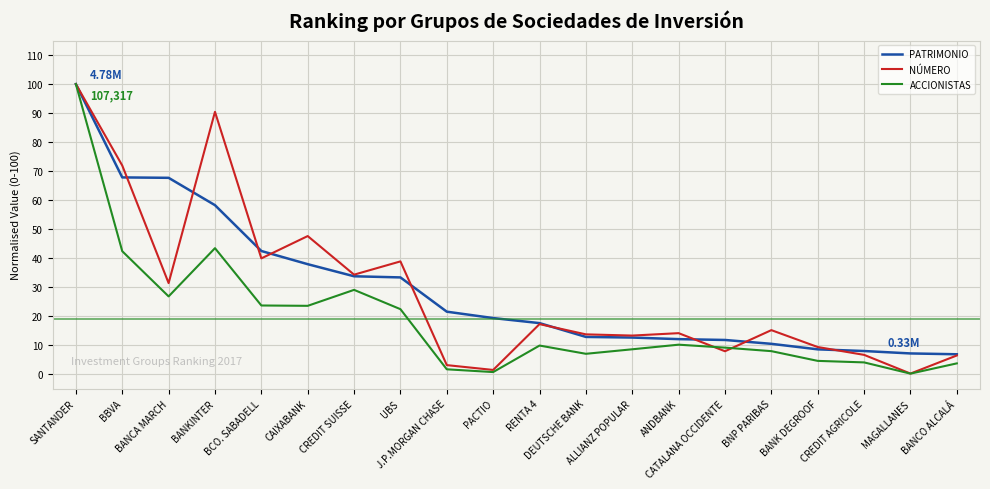

How many lines are shown in the chart?

3